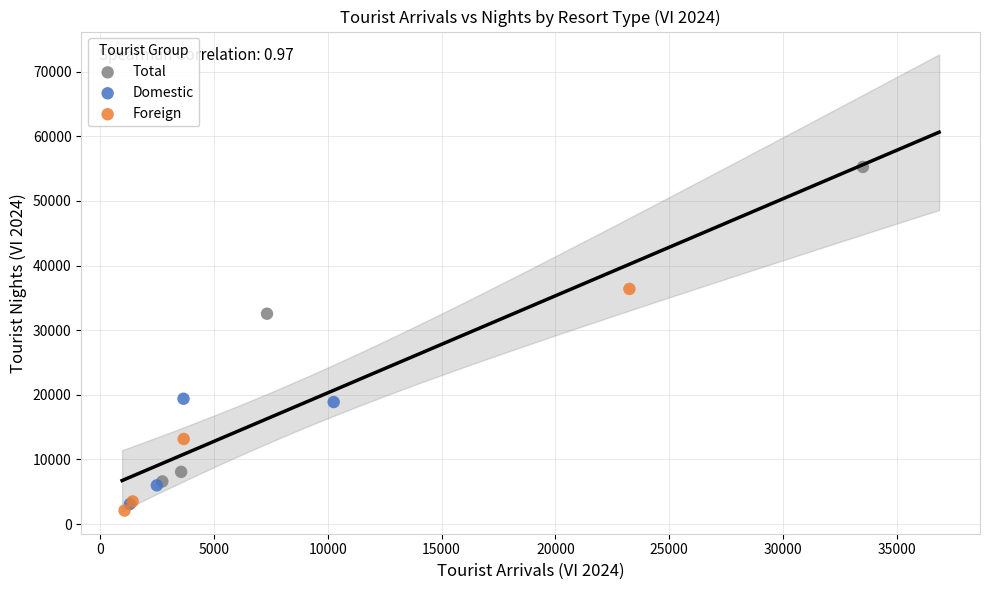

Which series contains the highest Y value?

Total